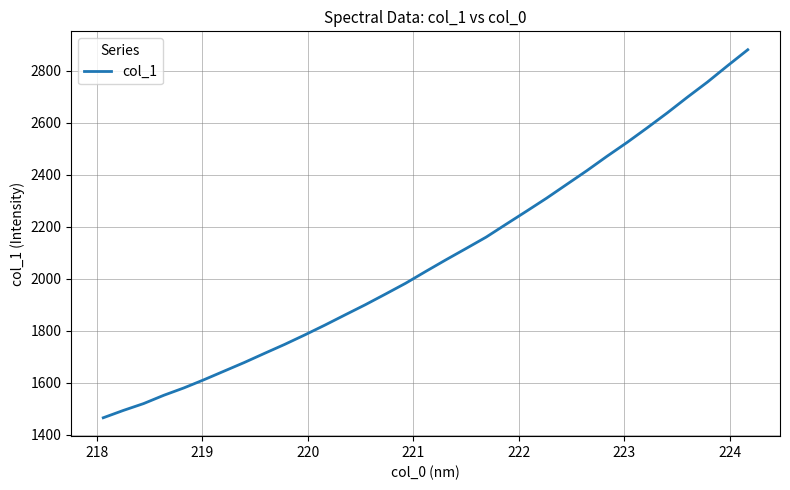

What is the difference between the maximum and minimum values?

1415.2